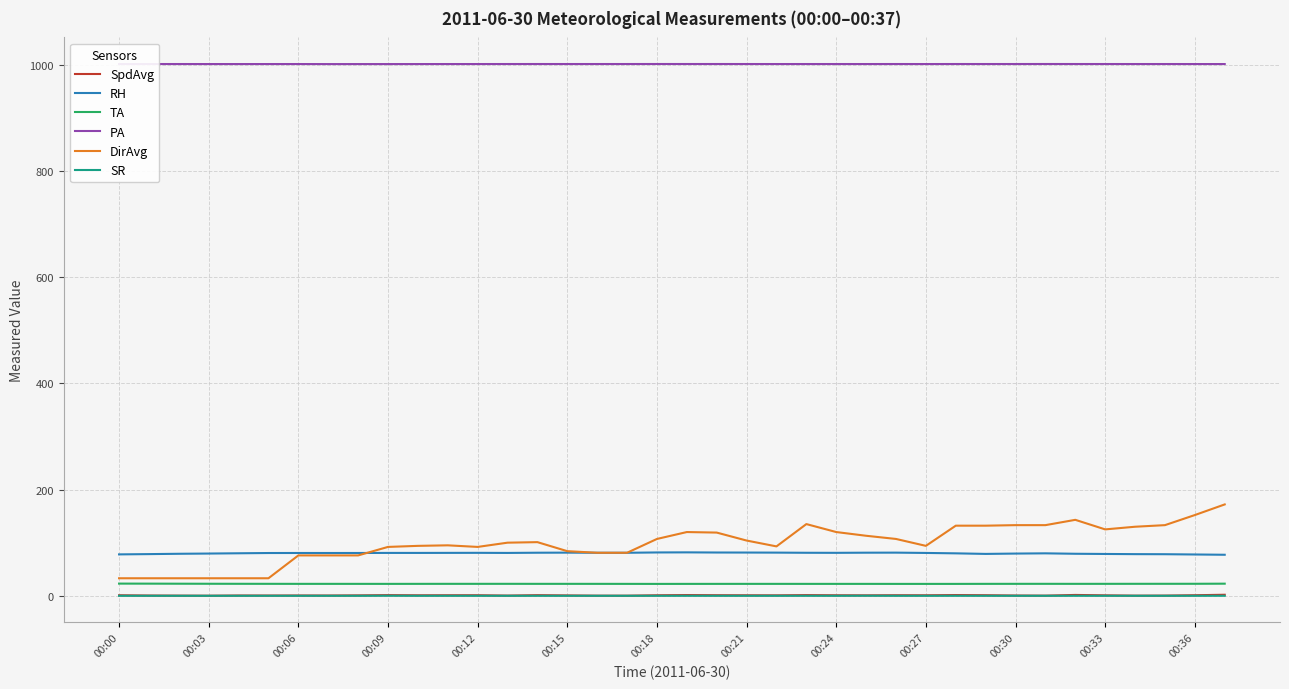

What is the greatest value displayed?

1001.2